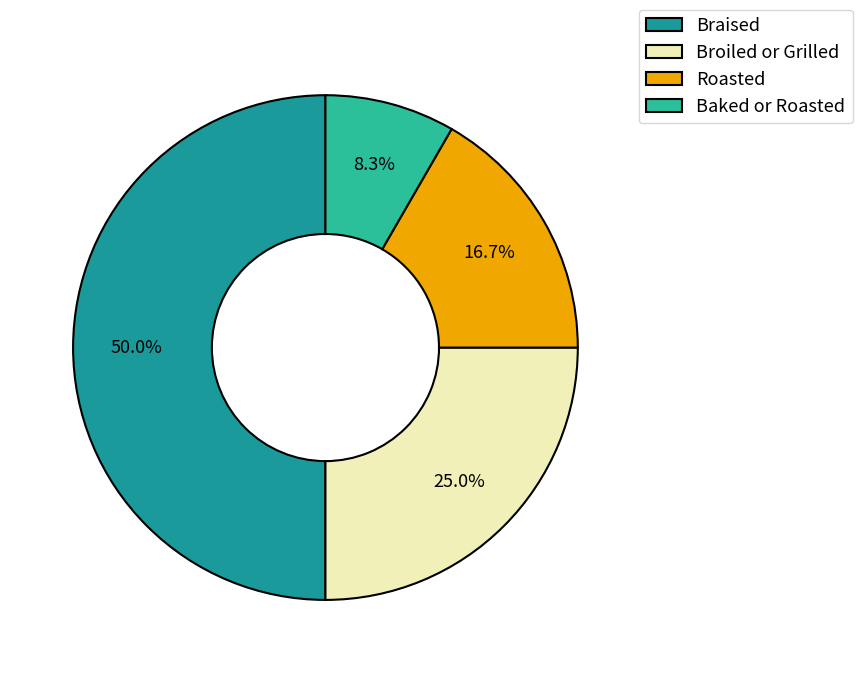

Rank the categories by value from highest to lowest.

Braised, Broiled or Grilled, Roasted, Baked or Roasted